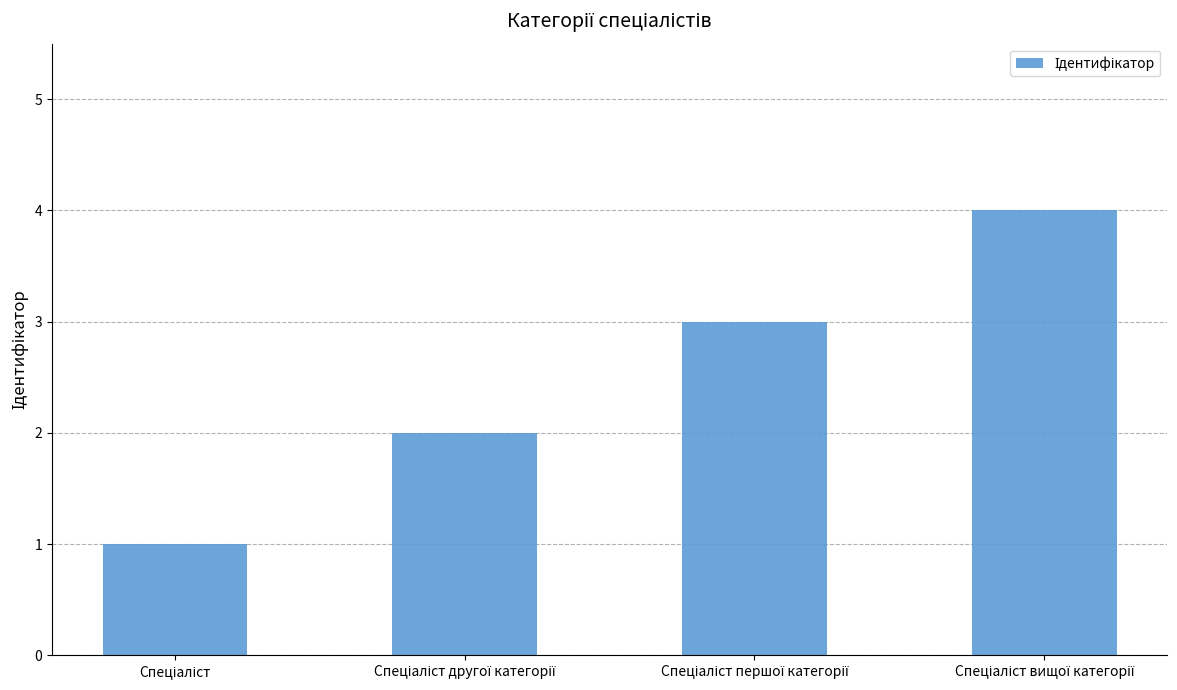

What is the sum of all values?

10